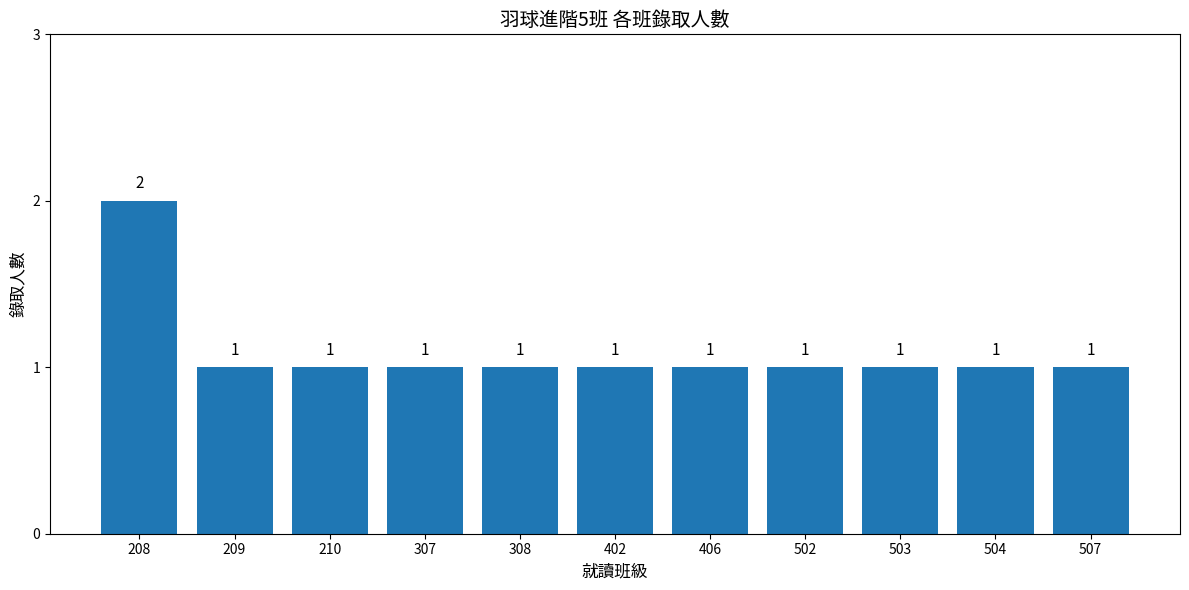

Reading left to right, extract all data points from this chart.

2	1	1	1	1	1	1	1	1	1	1